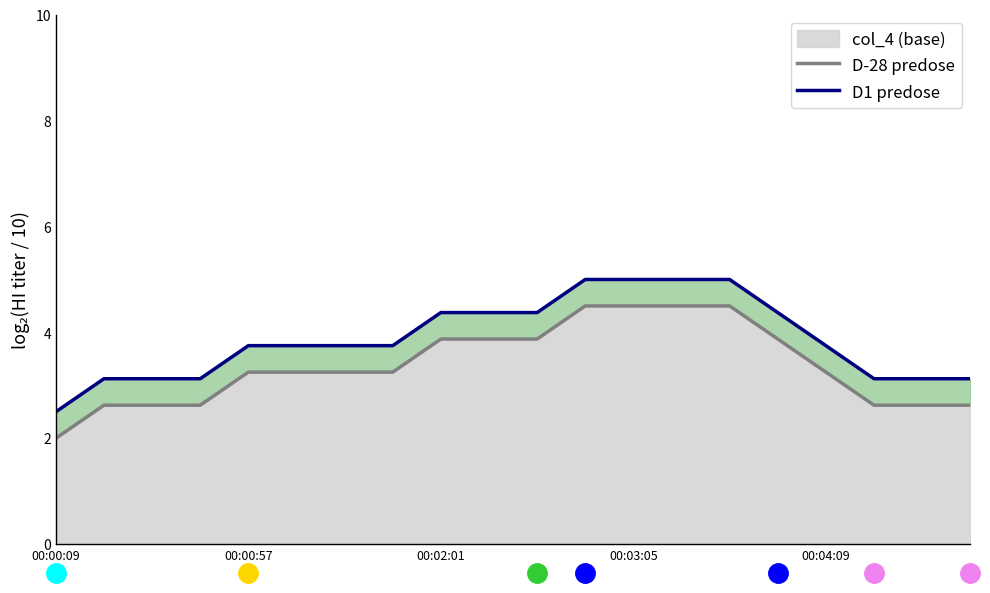

Rank the series by their average value, from highest to lowest.

D1 predose, D-28 predose